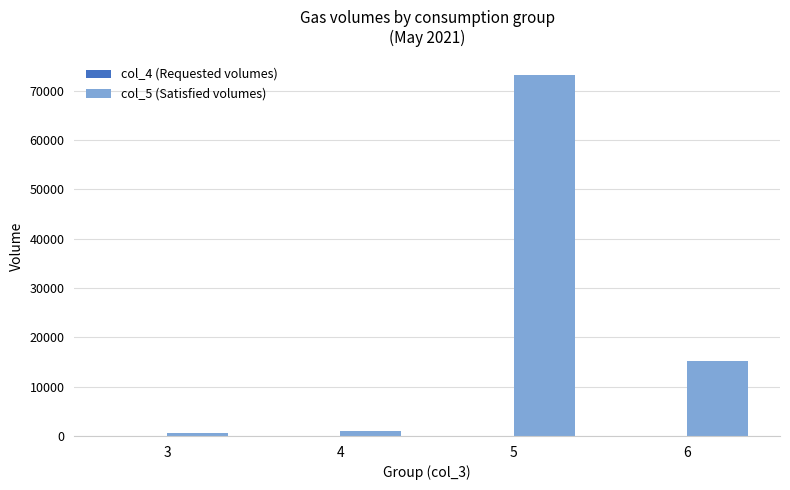

At which category is the sum across all series the highest?

5